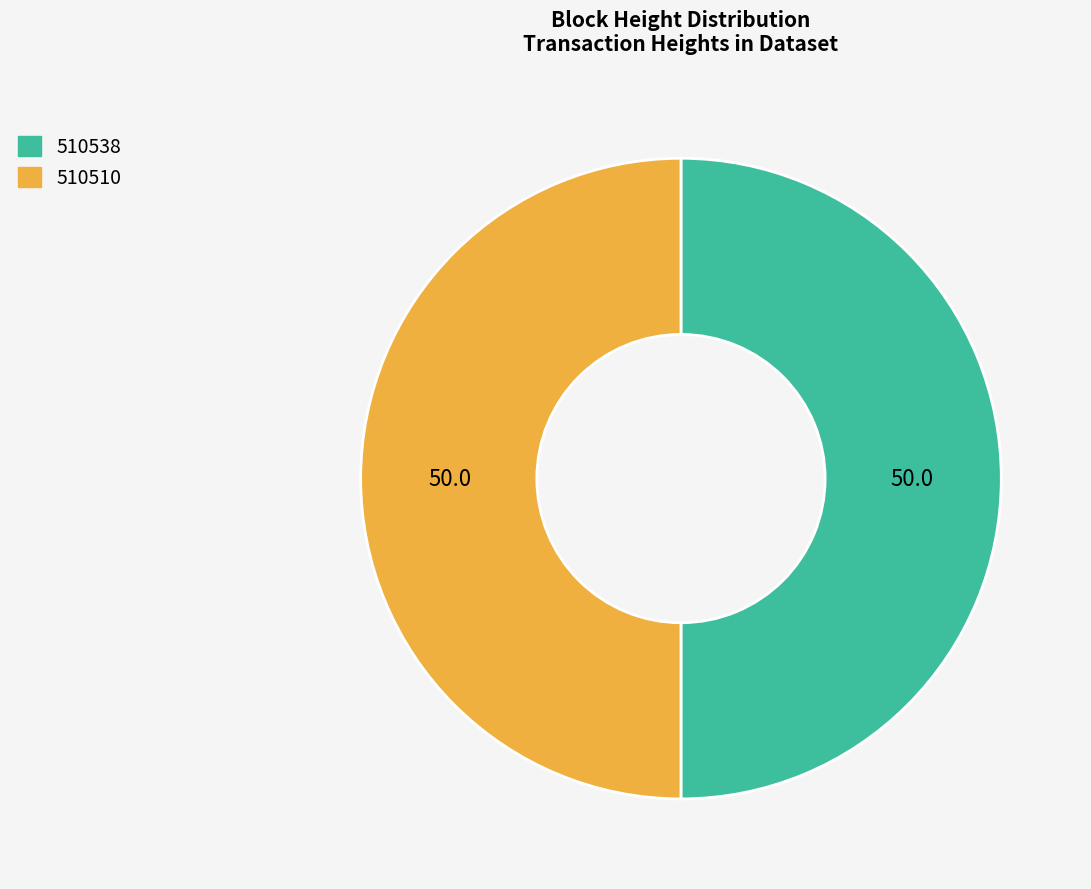

Combined, do 510538 and 510510 account for over 50%?

Yes